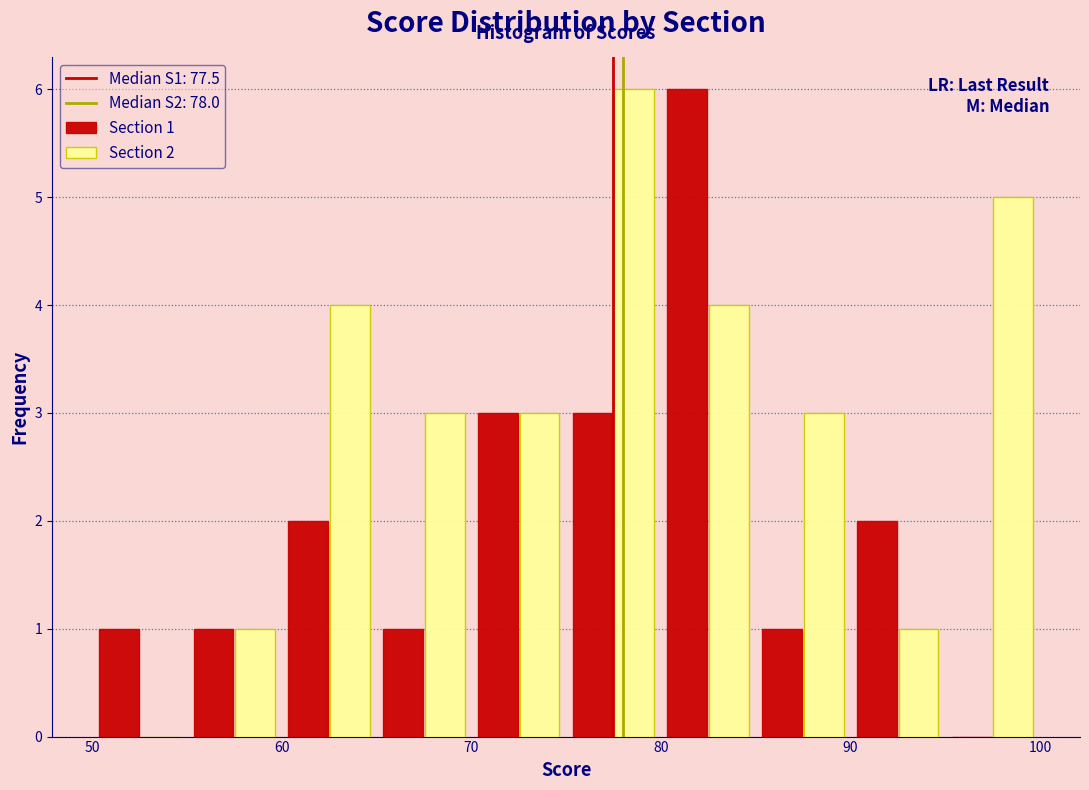

In the Section 1 series, which range on the x-axis has the tallest bar?

80 to 85